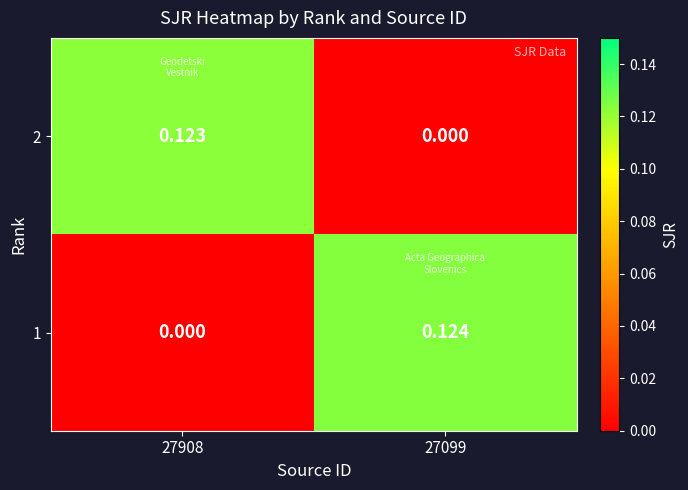

Which has a higher value, 27908 or 27099?

27908